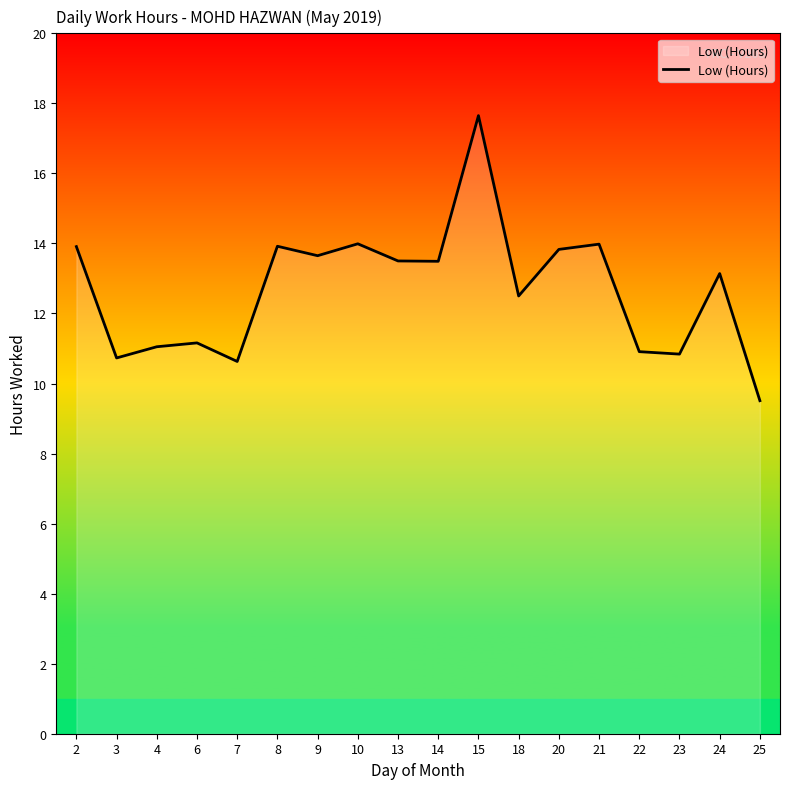

What is the approximate value at 18?

12.5